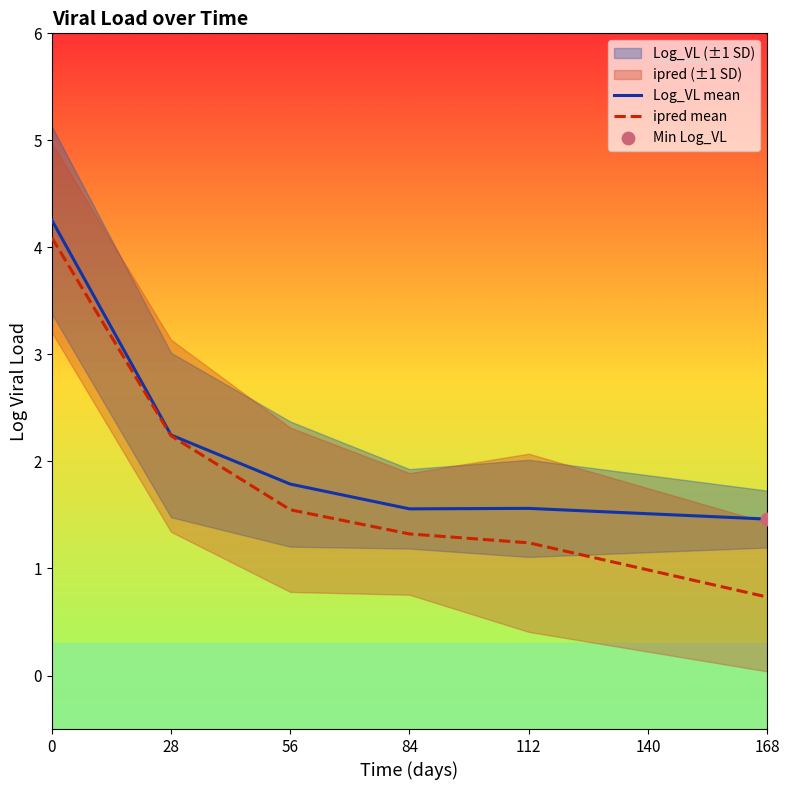

What are all the series names shown in the legend?

Log_VL mean, ipred mean